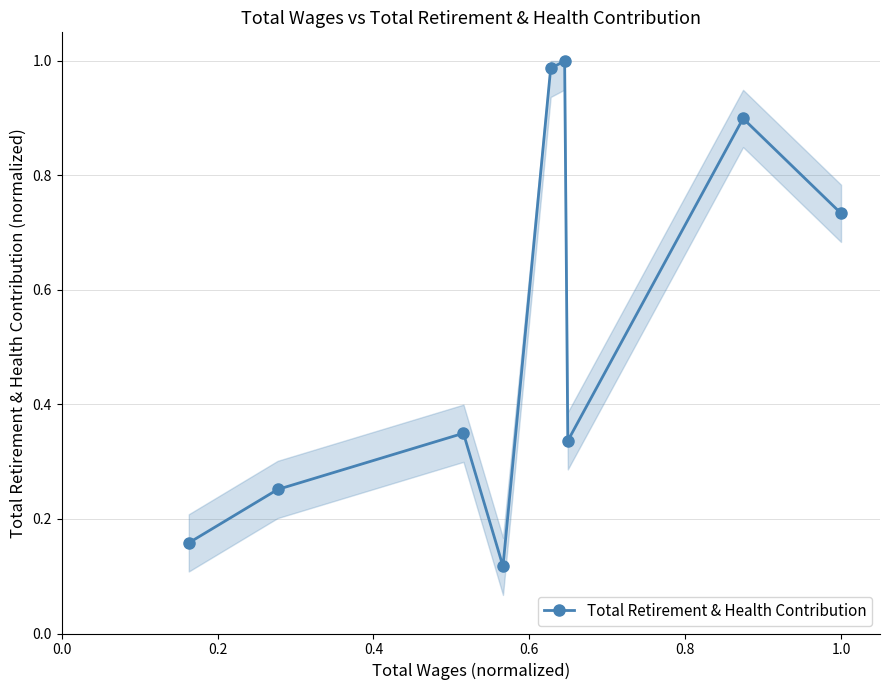

What is the difference between the maximum and second lowest values?

0.8